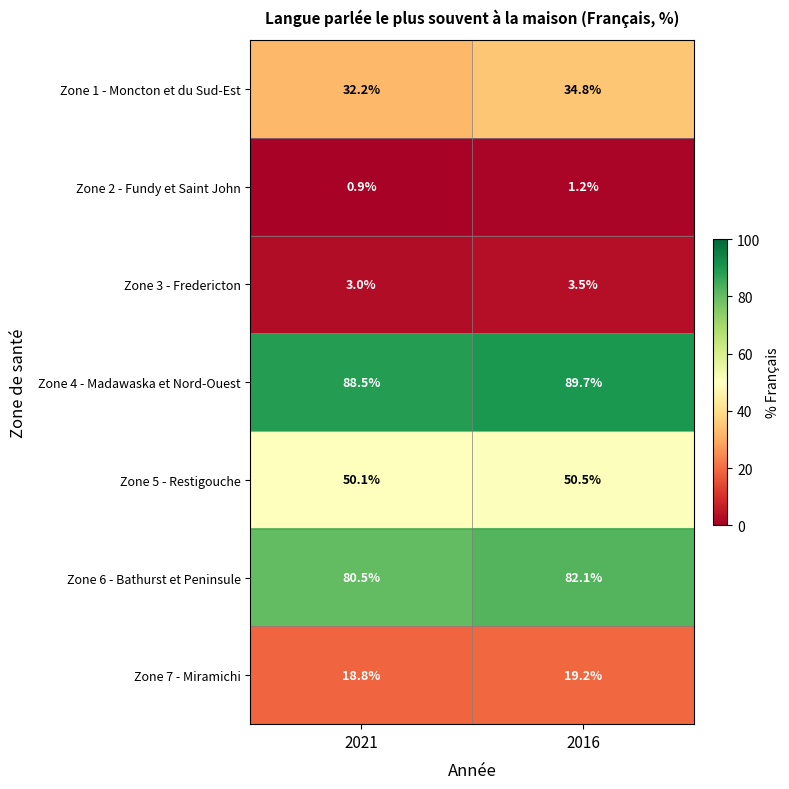

What is the sum of the Zone 4 - Madawaska et Nord-Ouest values at 2021 and 2016?

178.2